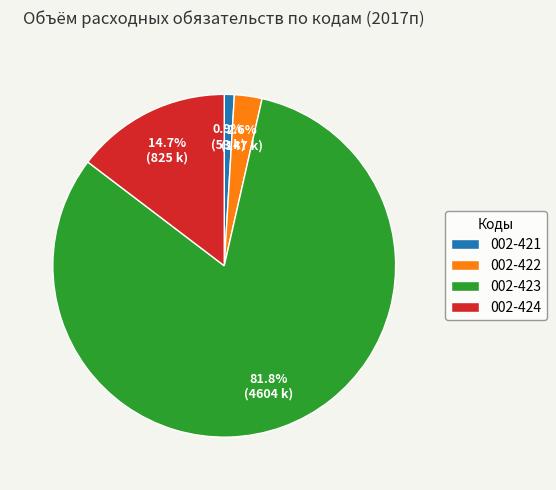

What percentage do 002-424 and 002-421 together represent?

15.6%